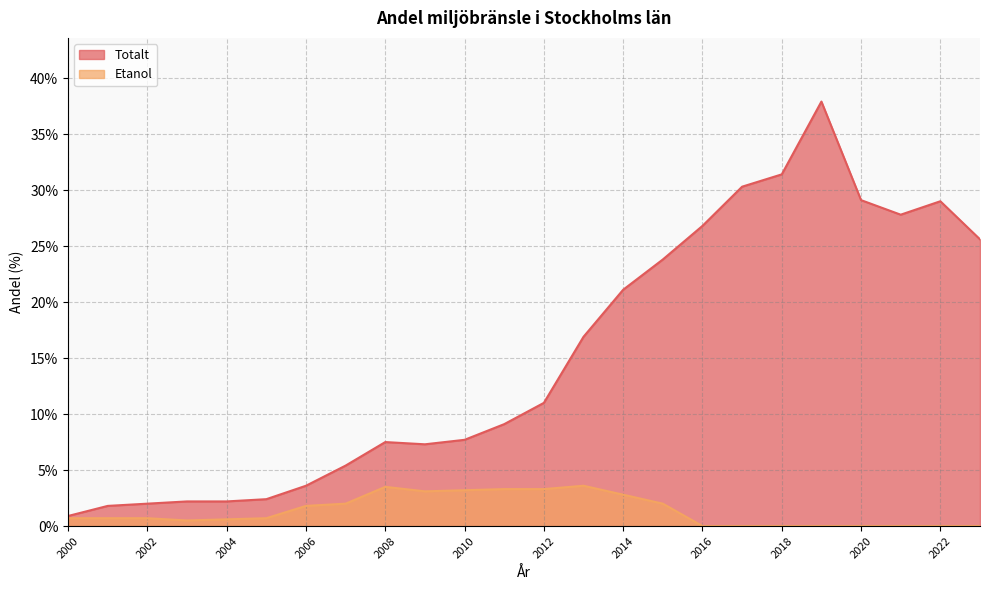

Where does the Totalt series first go above 11?

2013